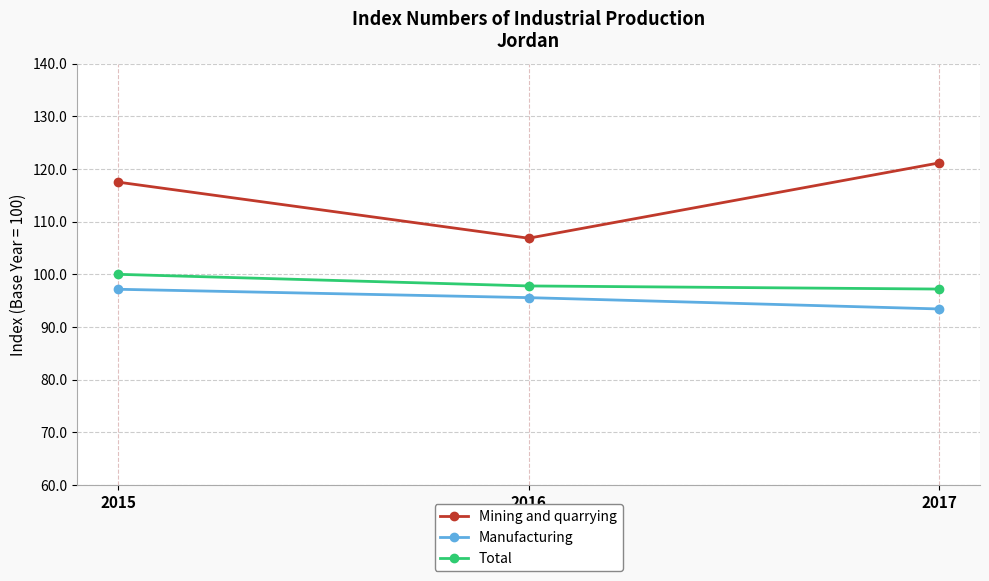

Where does the Manufacturing series first go above 95?

2015